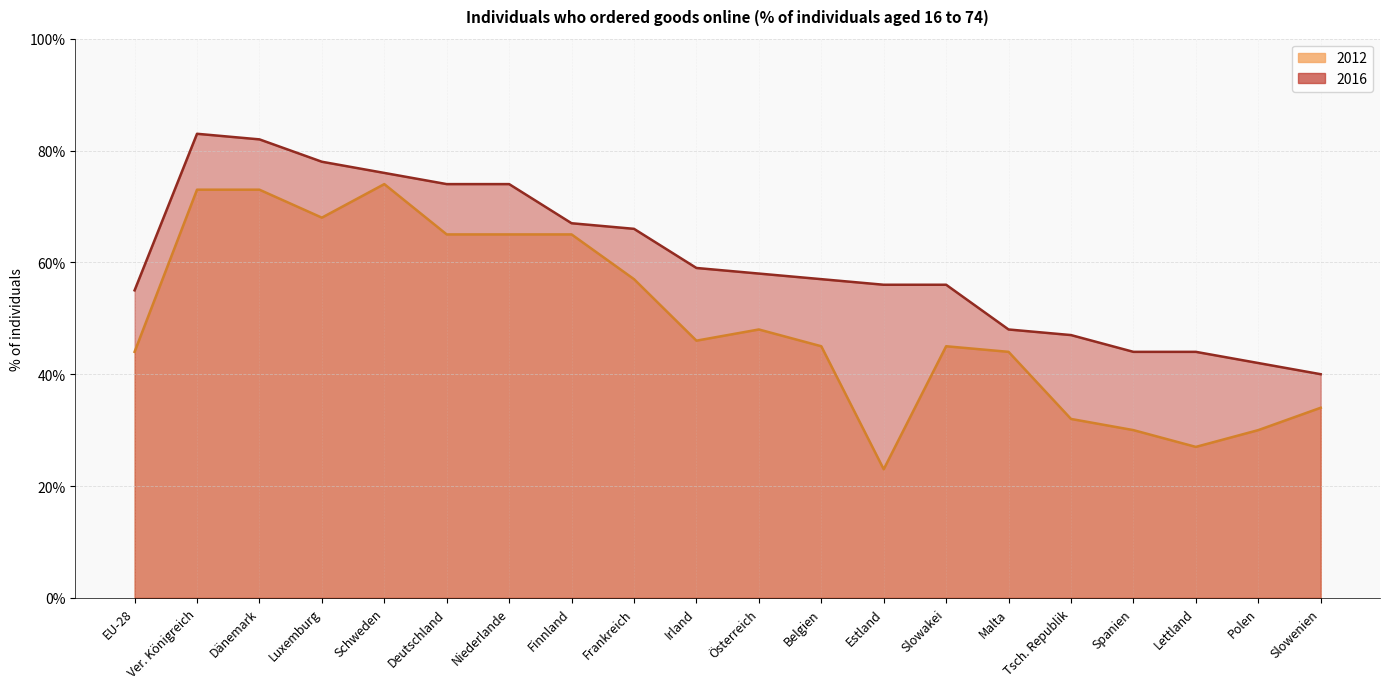

Does the chart display data point markers on the line(s)?

No